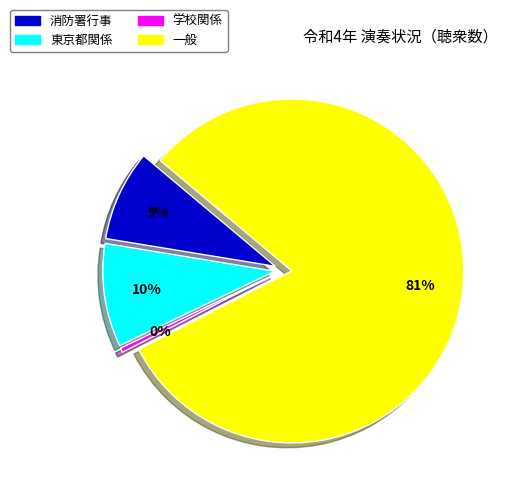

Does 学校関係 represent more than half of the total?

No